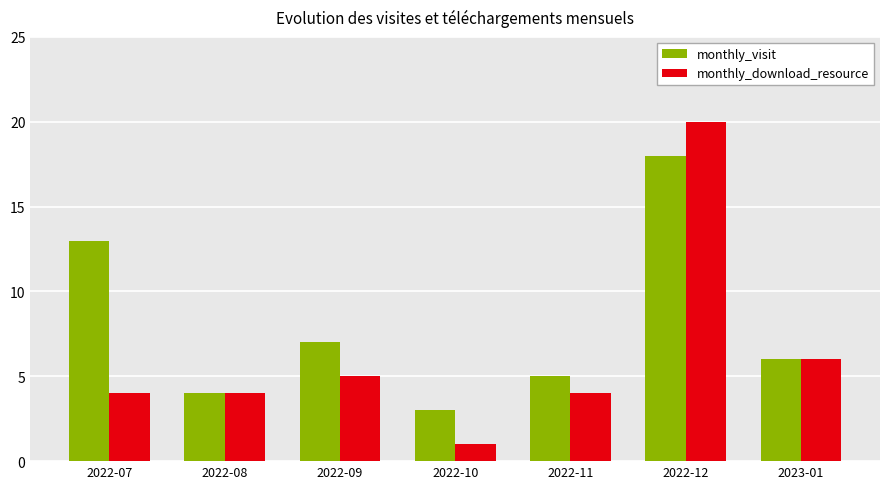

The value of monthly_download_resource at 2023-01 is 3. True or false?

False